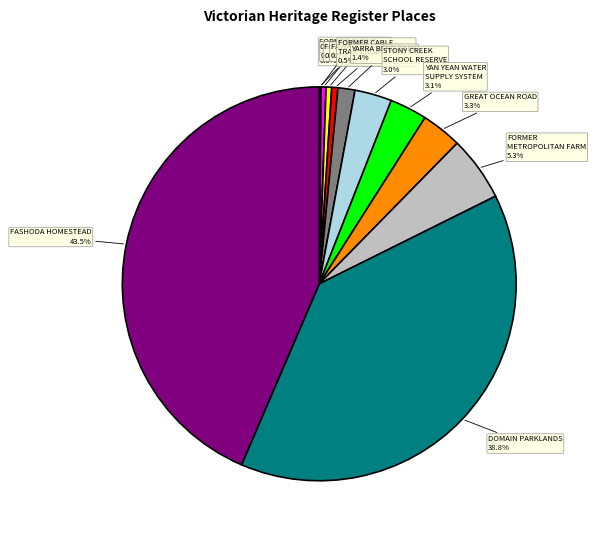

Between YARRA BEND PARK and DOMAIN PARKLANDS, which is larger?

DOMAIN PARKLANDS